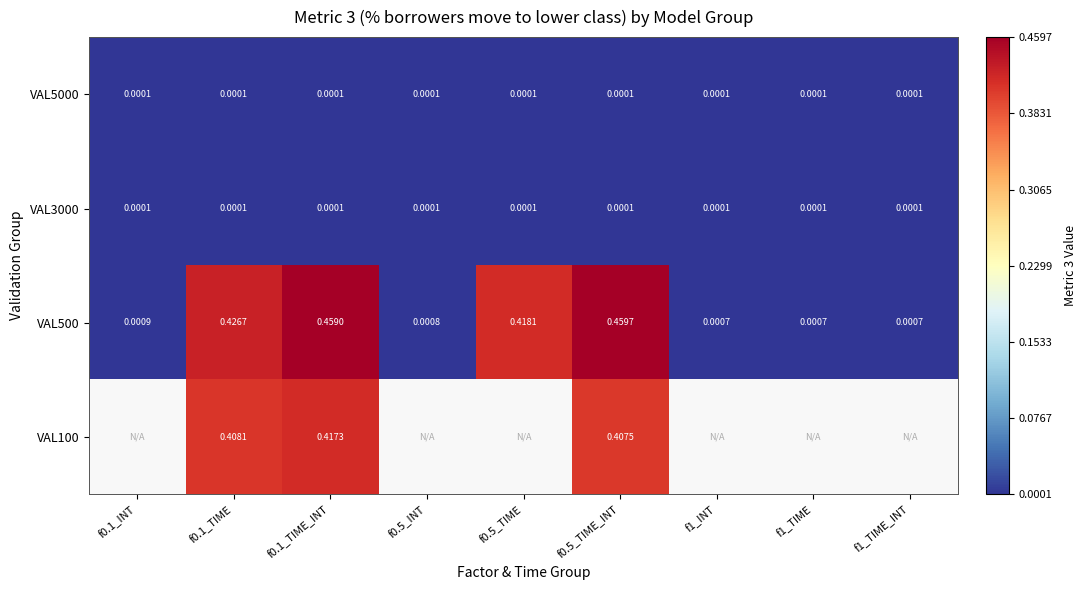

How many distinct data groups are displayed?

4